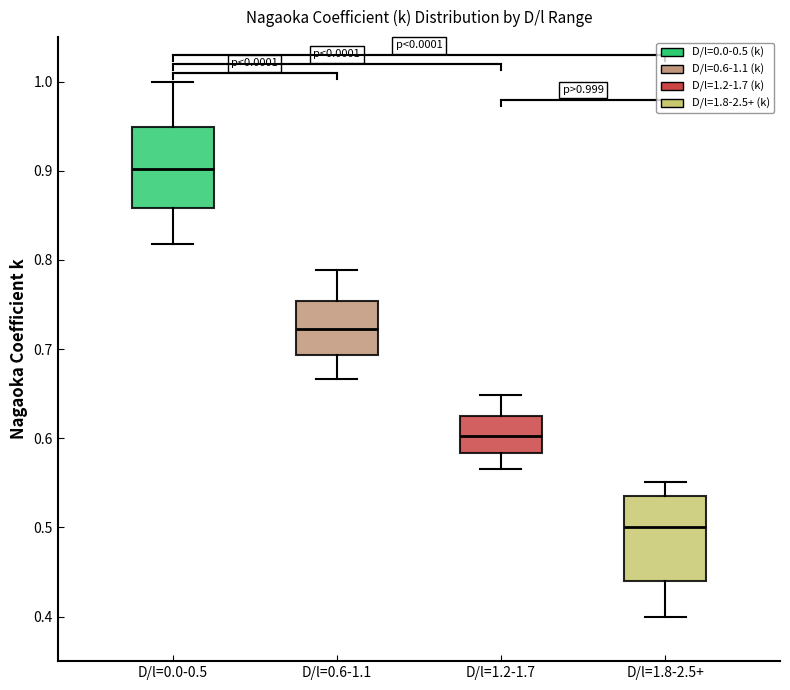

Which box has the lowest median line?

D/l=1.8-2.5+